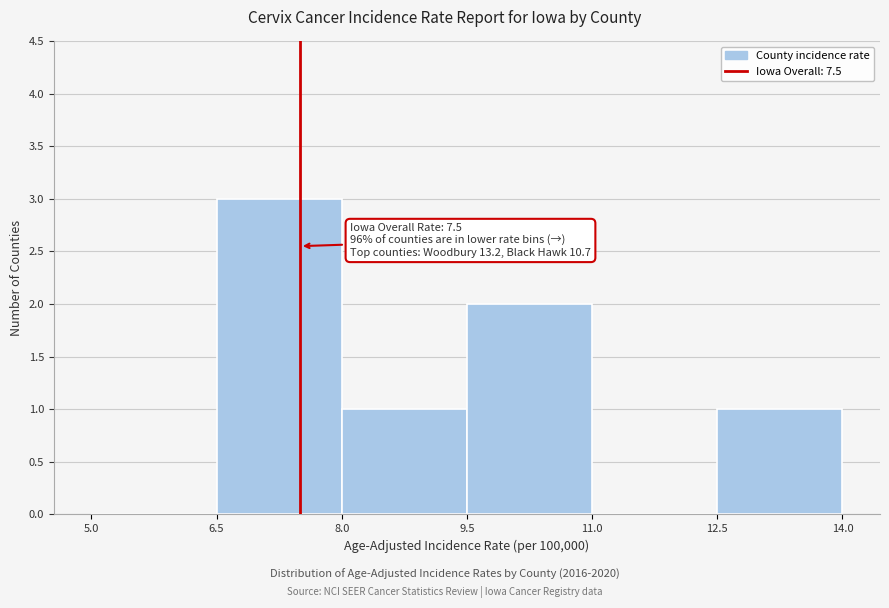

Over which range of the x-axis is the bar tallest?

6.5 to 8.0